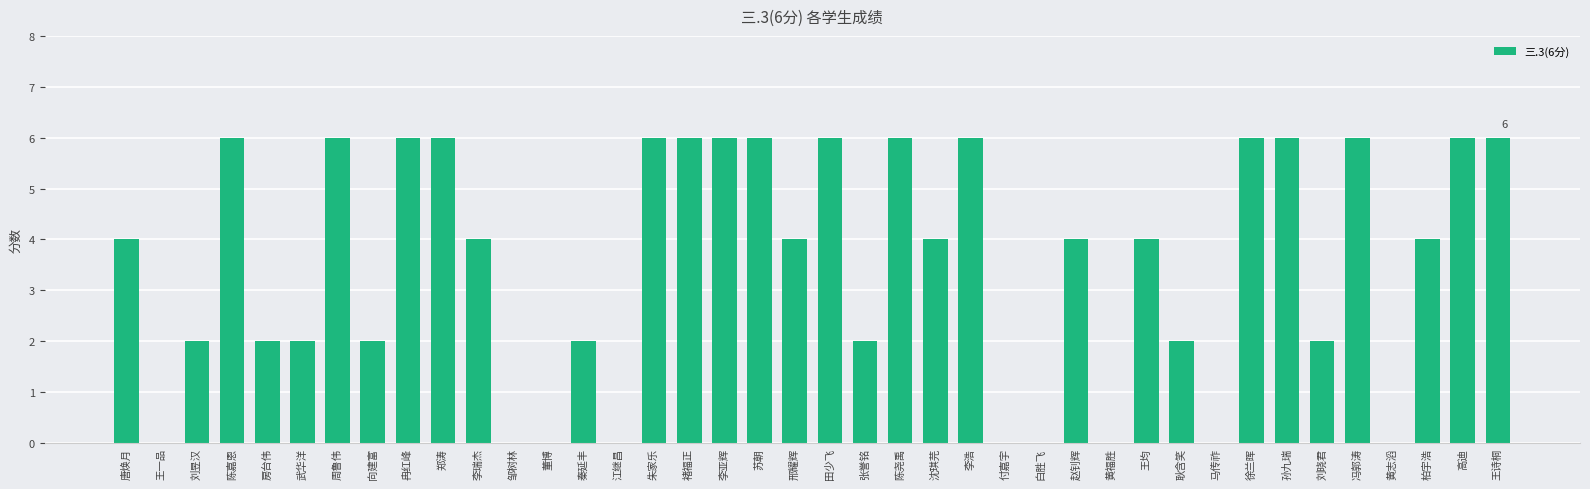

Are the bars grouped side by side (vs. stacked)?

No